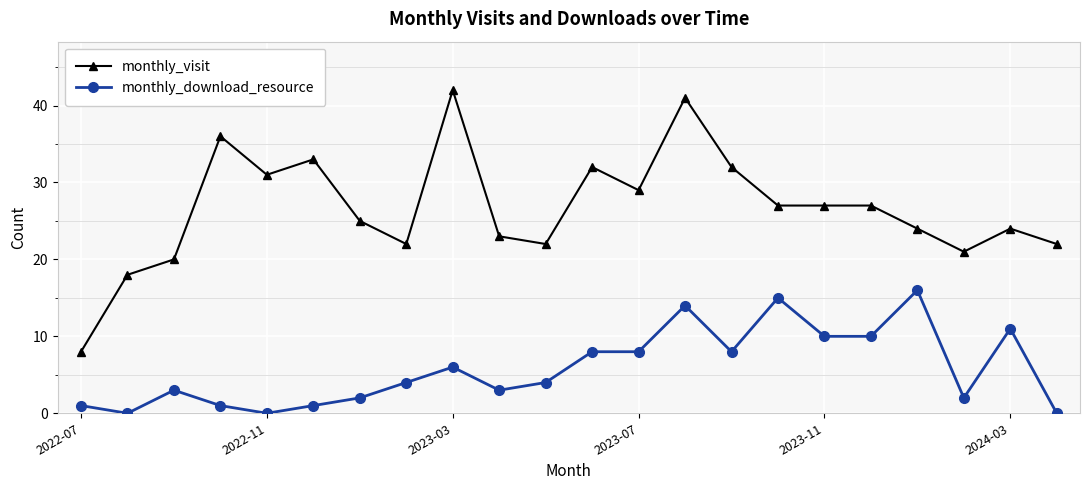

At how many categories does at least one series exceed 19?

20